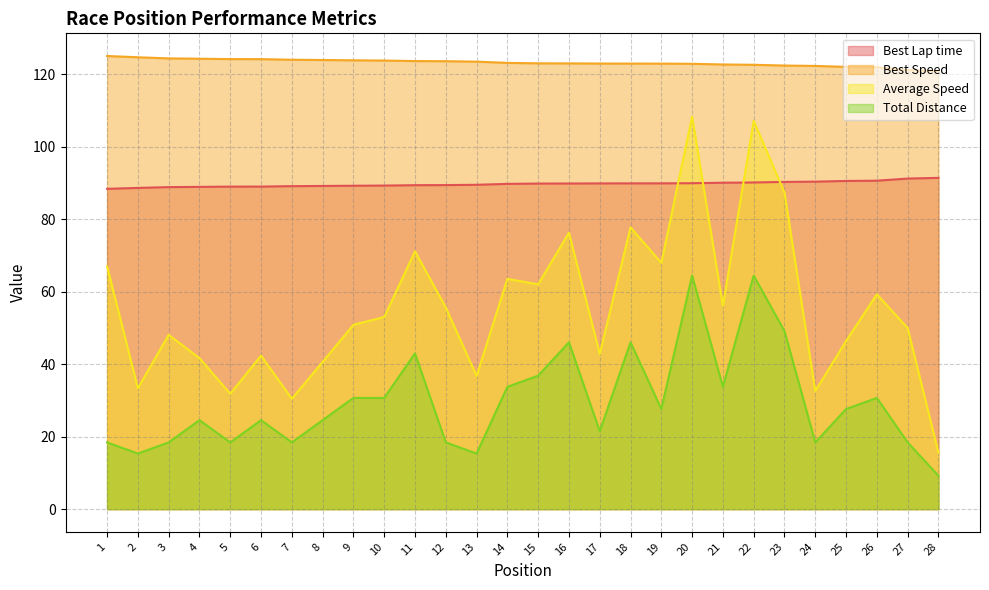

Reading left to right, list all the values displayed in this chart.

Best Lap time: 1=88.4	2=88.6	3=88.8	4=88.9	5=89.0	6=89.0	7=89.1	8=89.1	9=89.2	10=89.3	11=89.4	12=89.4	13=89.5	14=89.7	15=89.8	16=89.8	17=89.9	18=89.9	19=89.9	20=89.9	21=90.0	22=90.1	23=90.3	24=90.3	25=90.5	26=90.6	27=91.2	28=91.4
Best Speed: 1=125.0	2=124.6	3=124.3	4=124.2	5=124.1	6=124.1	7=124.0	8=123.9	9=123.8	10=123.7	11=123.6	12=123.6	13=123.4	14=123.1	15=123.0	16=123.0	17=122.9	18=122.9	19=122.9	20=122.8	21=122.7	22=122.6	23=122.4	24=122.3	25=122.0	26=121.9	27=121.1	28=120.9
Average Speed: 1=67.0	2=33.4	3=48.1	4=41.6	5=31.8	6=42.3	7=30.5	8=40.6	9=50.9	10=53.0	11=71.1	12=55.6	13=36.7	14=63.5	15=62.0	16=76.3	17=42.8	18=77.7	19=67.9	20=108.3	21=56.1	22=107.1	23=87.3	24=32.6	25=46.4	26=59.3	27=50.0	28=15.6
Total Distance: 1=18.4	2=15.3	3=18.4	4=24.5	5=18.4	6=24.5	7=18.4	8=24.5	9=30.7	10=30.7	11=43.0	12=18.4	13=15.3	14=33.7	15=36.8	16=46.0	17=21.5	18=46.0	19=27.6	20=64.4	21=33.7	22=64.4	23=49.1	24=18.4	25=27.6	26=30.7	27=18.4	28=9.2